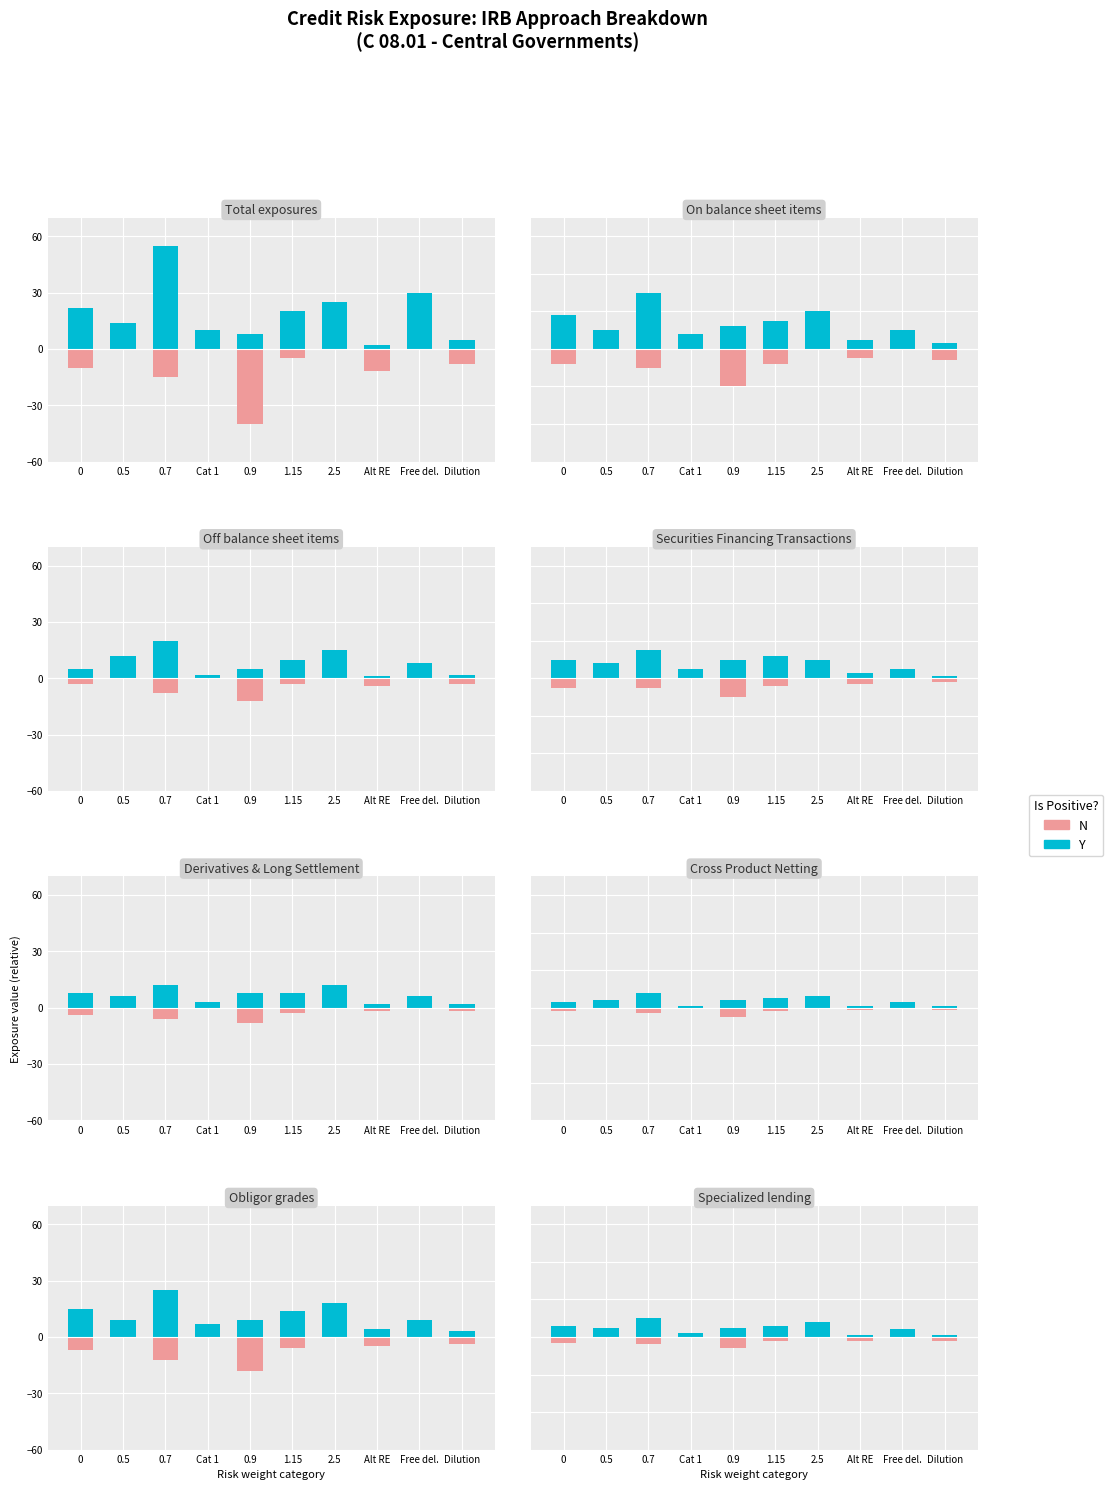

At which label does Y reach its minimum?

Alt RE